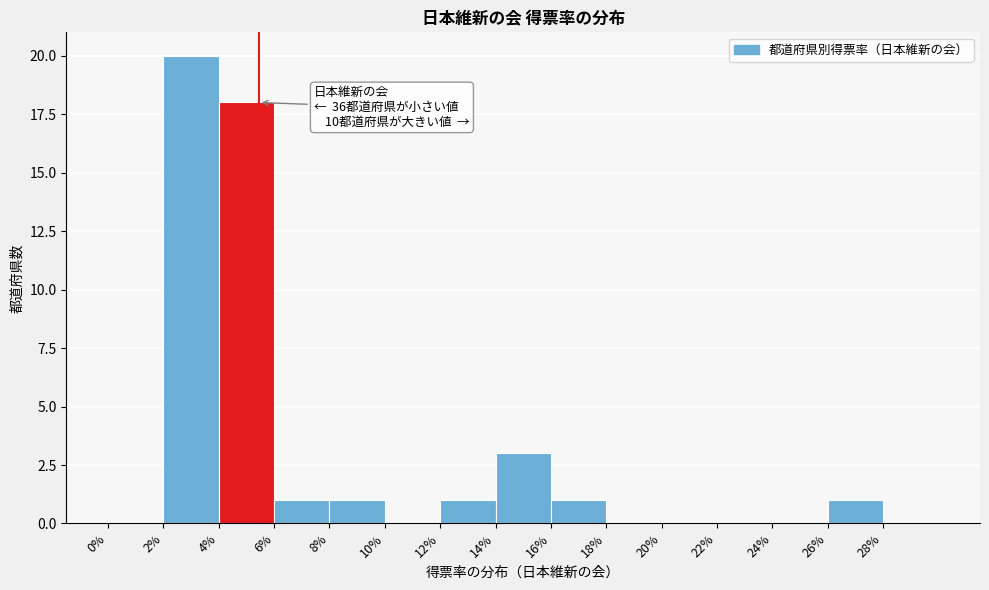

Which range on the x-axis has the tallest bar?

2 to 4